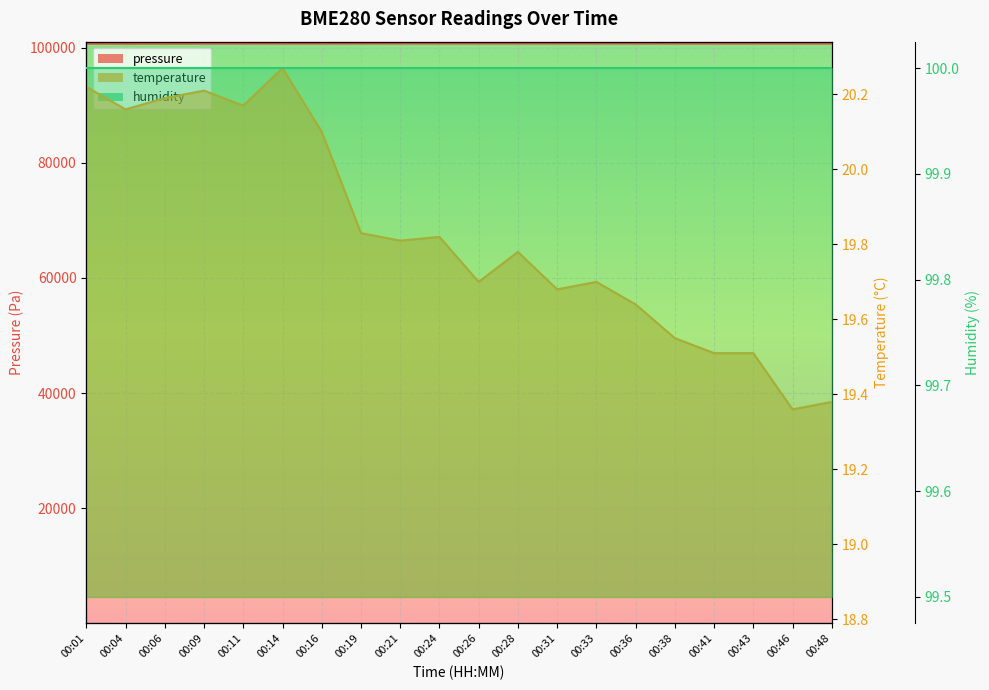

True or false: pressure and temperature cross at least once.

False